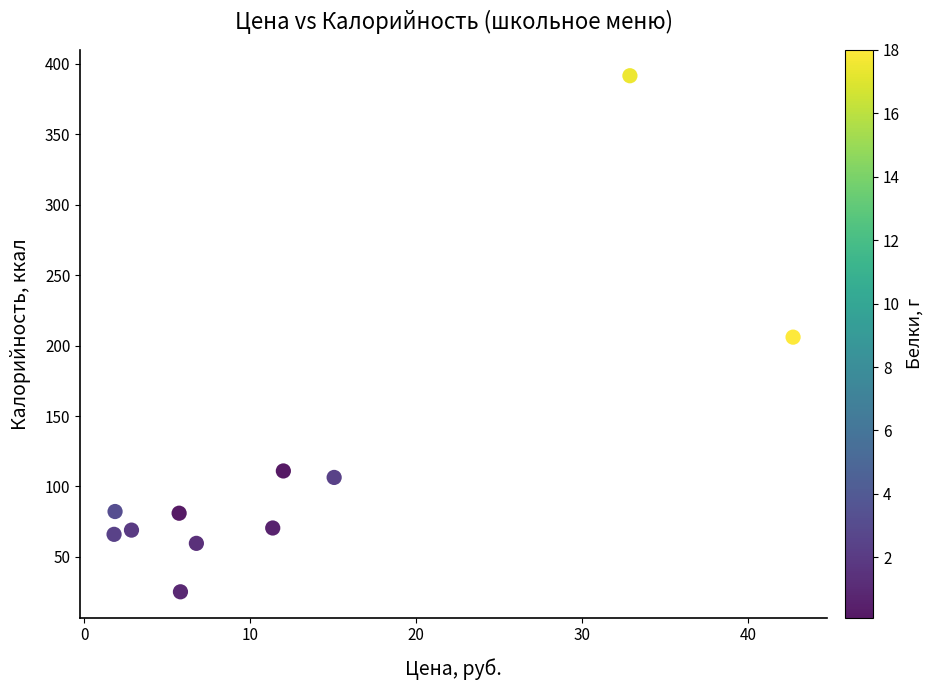

What is the range of X values (max minus min)?

40.9